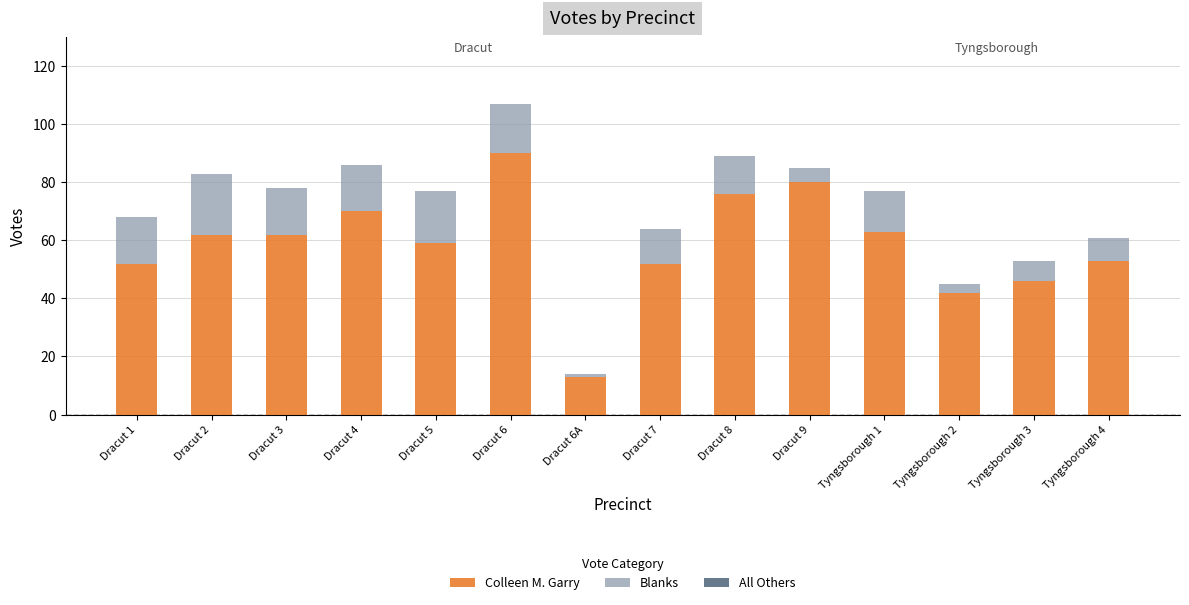

What is the total value across all series at Dracut 3?

78